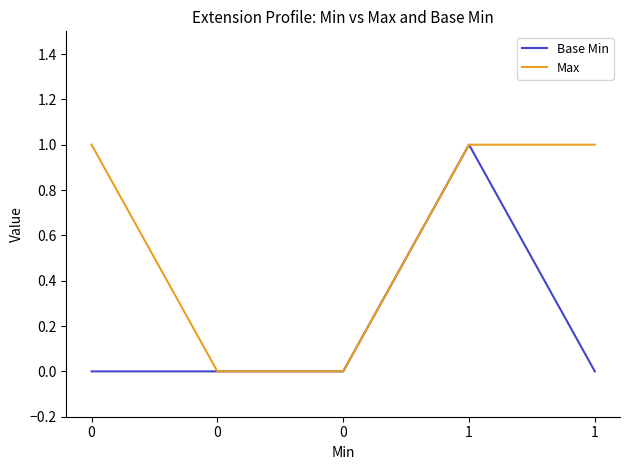

True or false: Base Min and Max intersect in this chart.

False